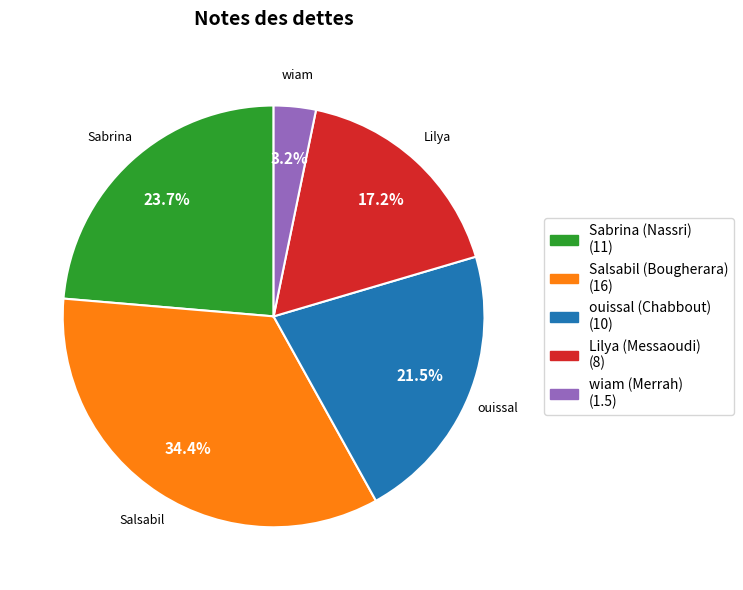

How many slices are in this pie chart?

5